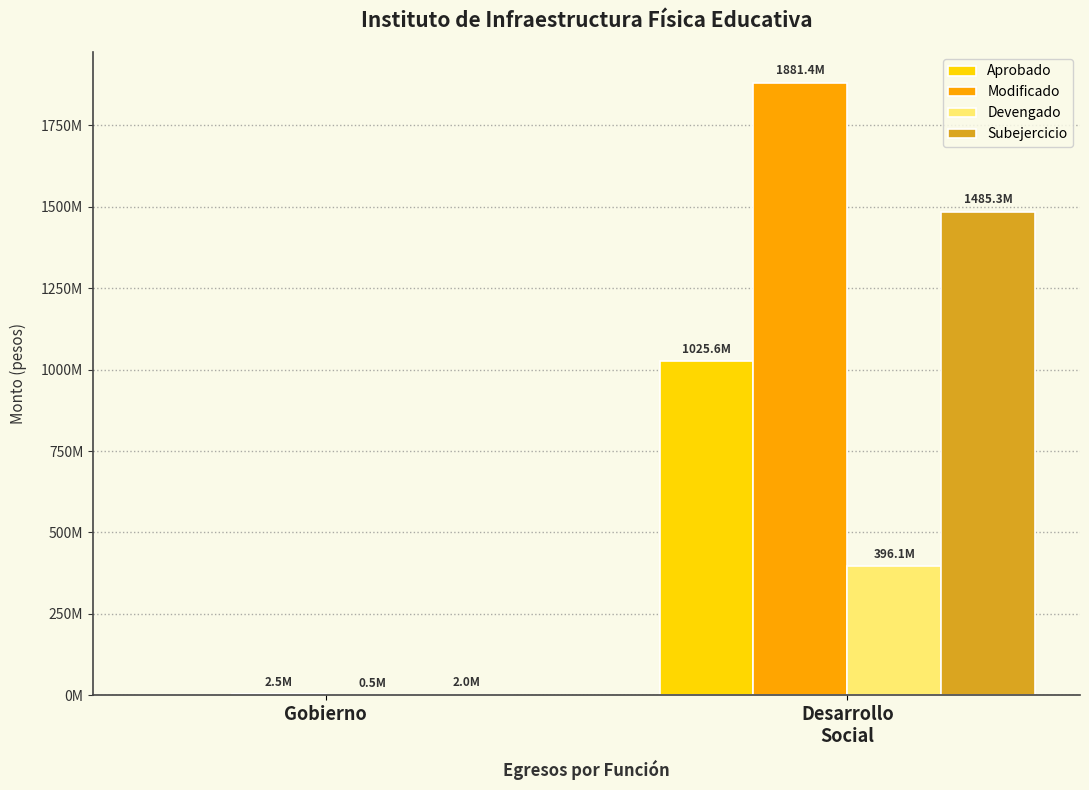

Does the chart contain stacked bars?

No